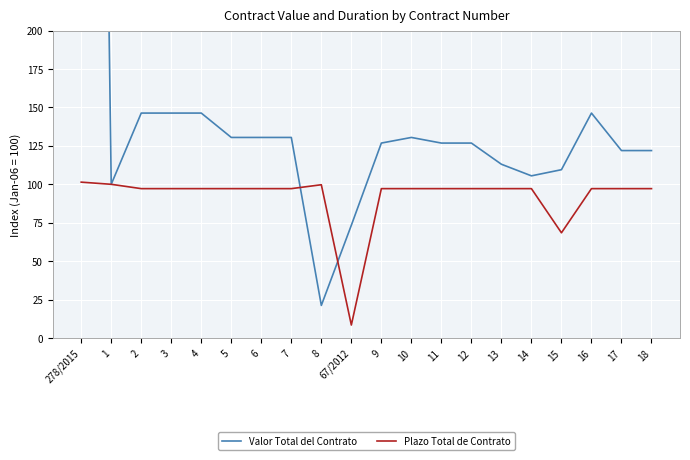

At which label does Plazo Total de Contrato reach its minimum?

67/2012